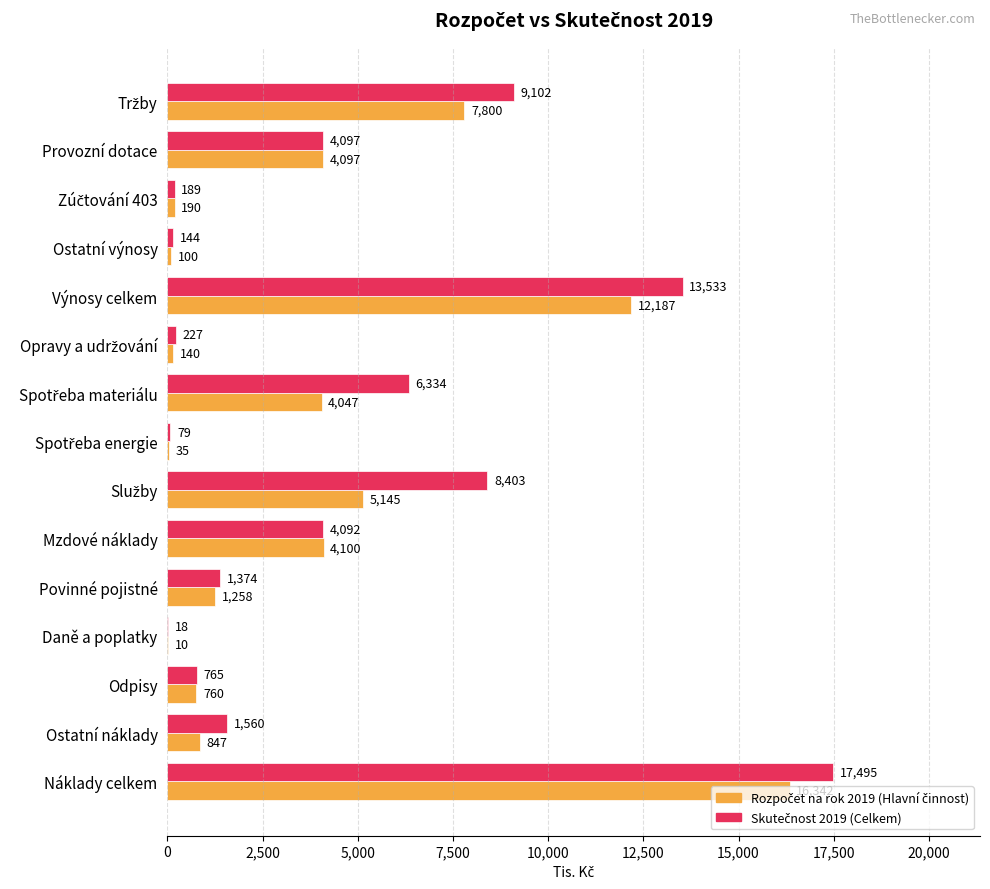

What is the maximum value shown in the chart?

17494.7